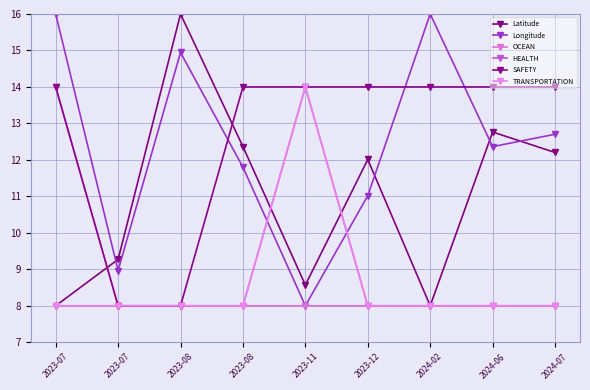

Is this an area chart (filled region under the line)?

No